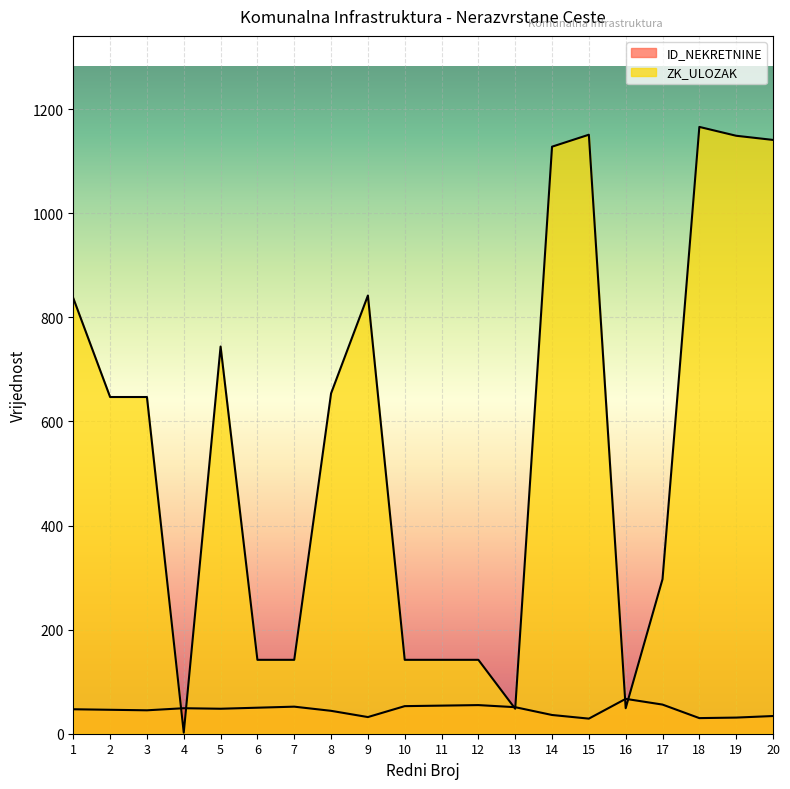

What is the approximate value of ZK_ULOZAK at 3, to the nearest 100?

600